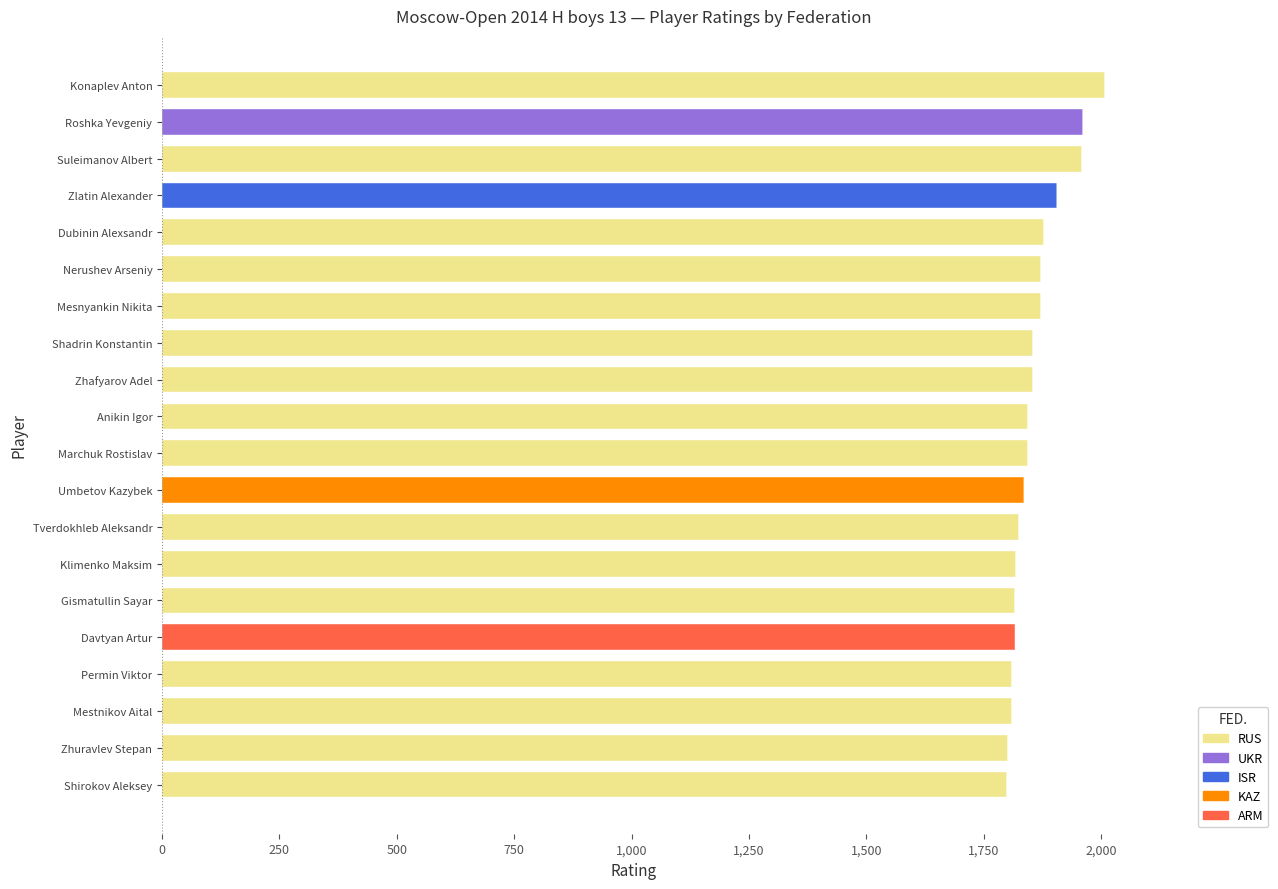

What is the total value across all series at Shadrin Konstantin?

1855